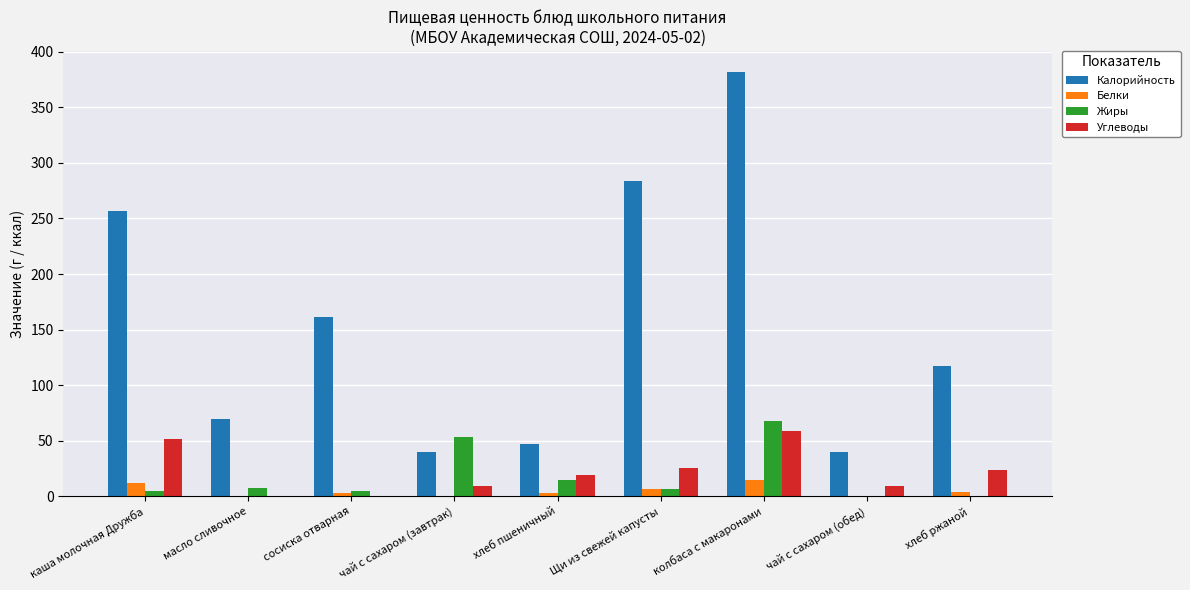

What is the sum of all Белки values?

44.5